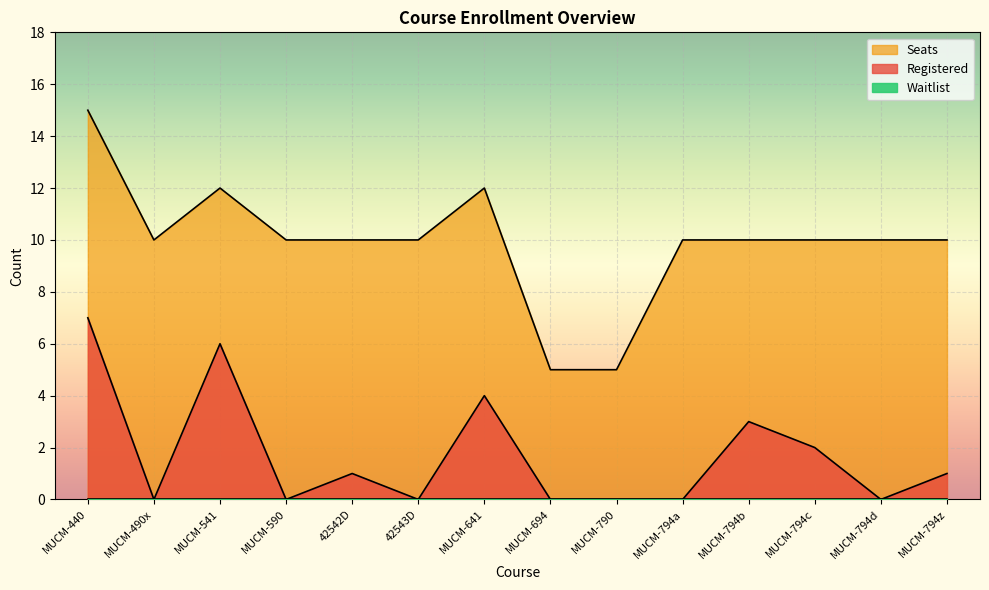

What is the difference between the maximum and minimum values in the Registered series?

7